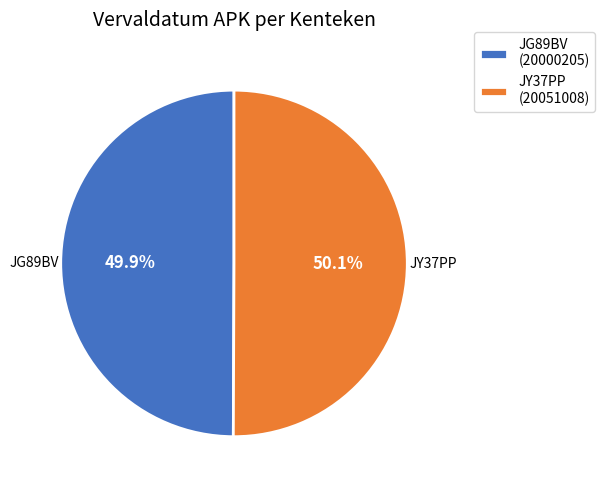

Is there any slice that represents more than half of the pie?

Yes